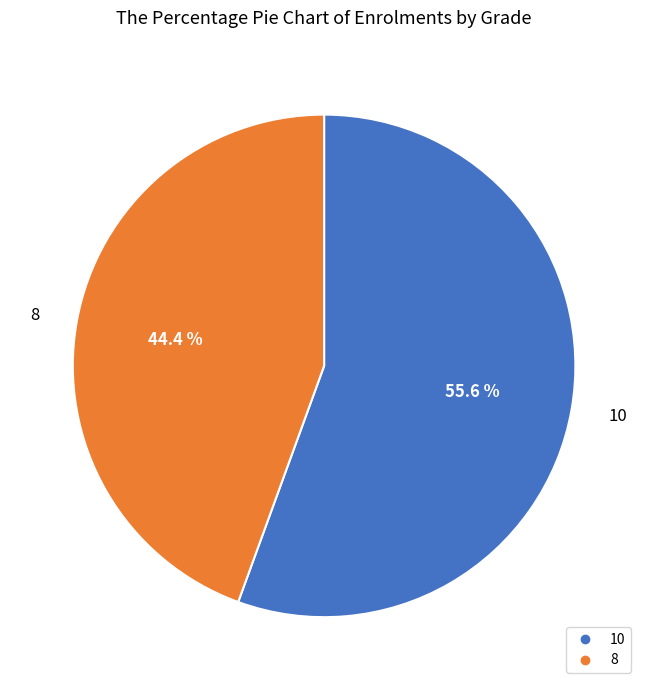

Which has a higher value, 10 or 8?

10